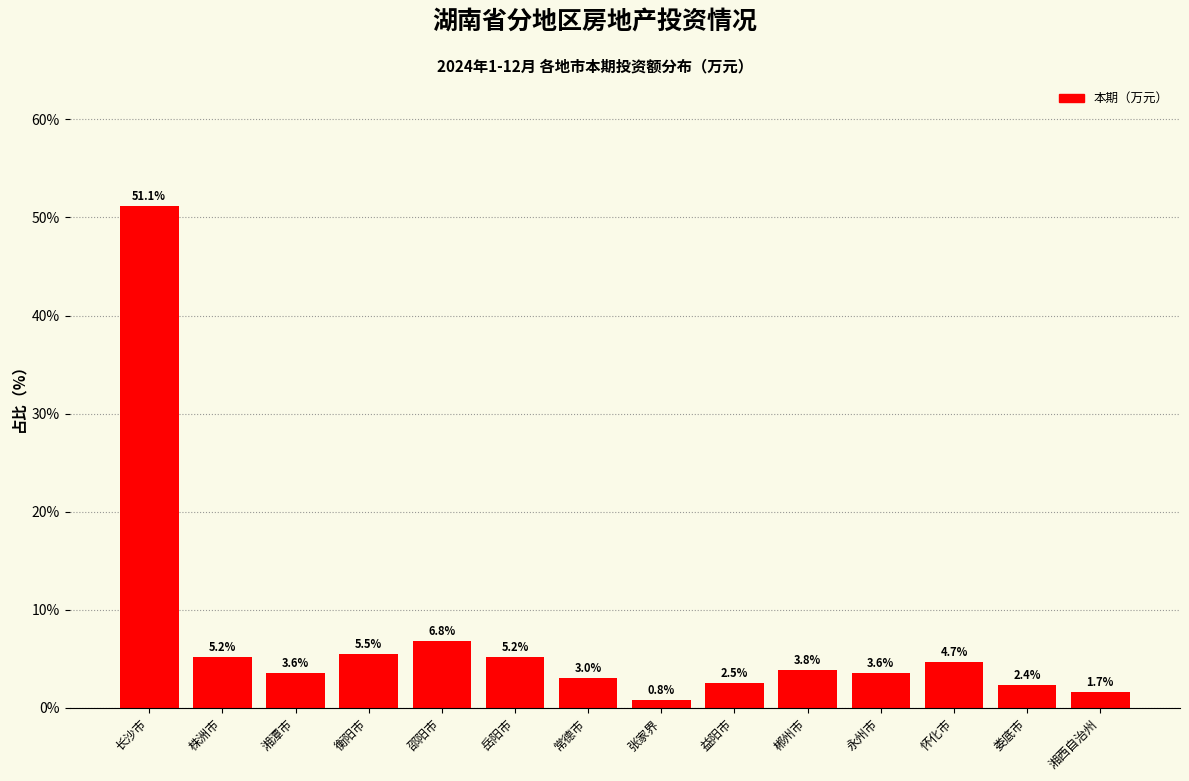

Reading left to right, extract all data points from this chart.

长沙市=51.1	株洲市=5.2	湘潭市=3.6	衡阳市=5.5	邵阳市=6.8	岳阳市=5.2	常德市=3.0	张家界=0.8	益阳市=2.5	郴州市=3.8	永州市=3.6	怀化市=4.7	娄底市=2.4	湘西自治州=1.7